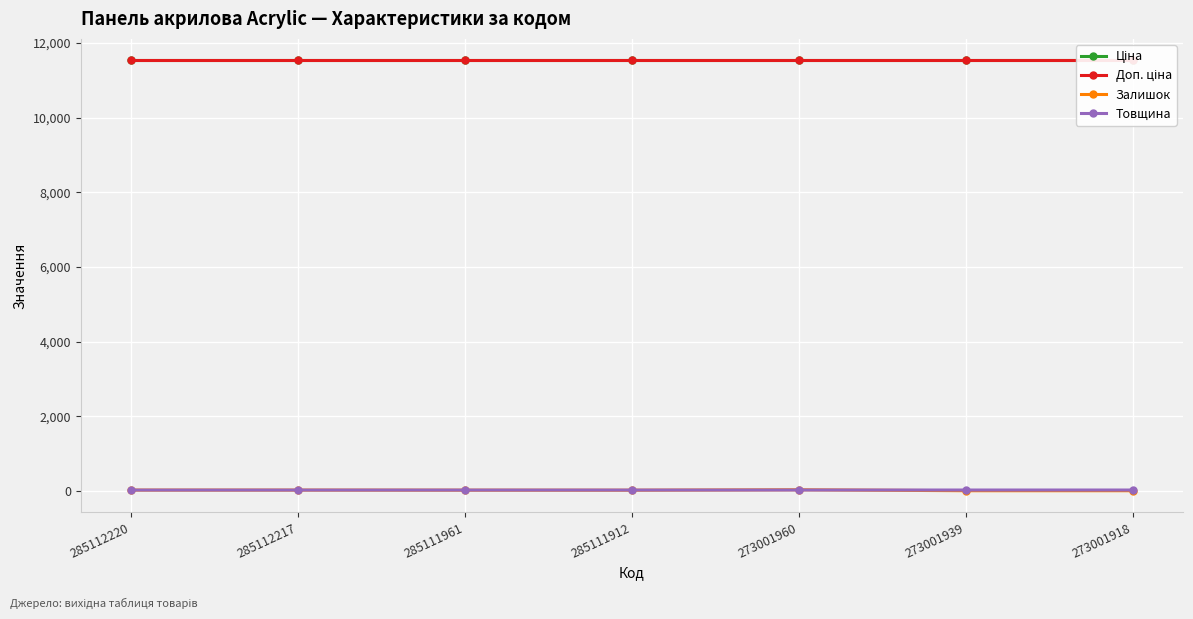

What is the difference between the Залишок values at 285112220 and 273001960?

9